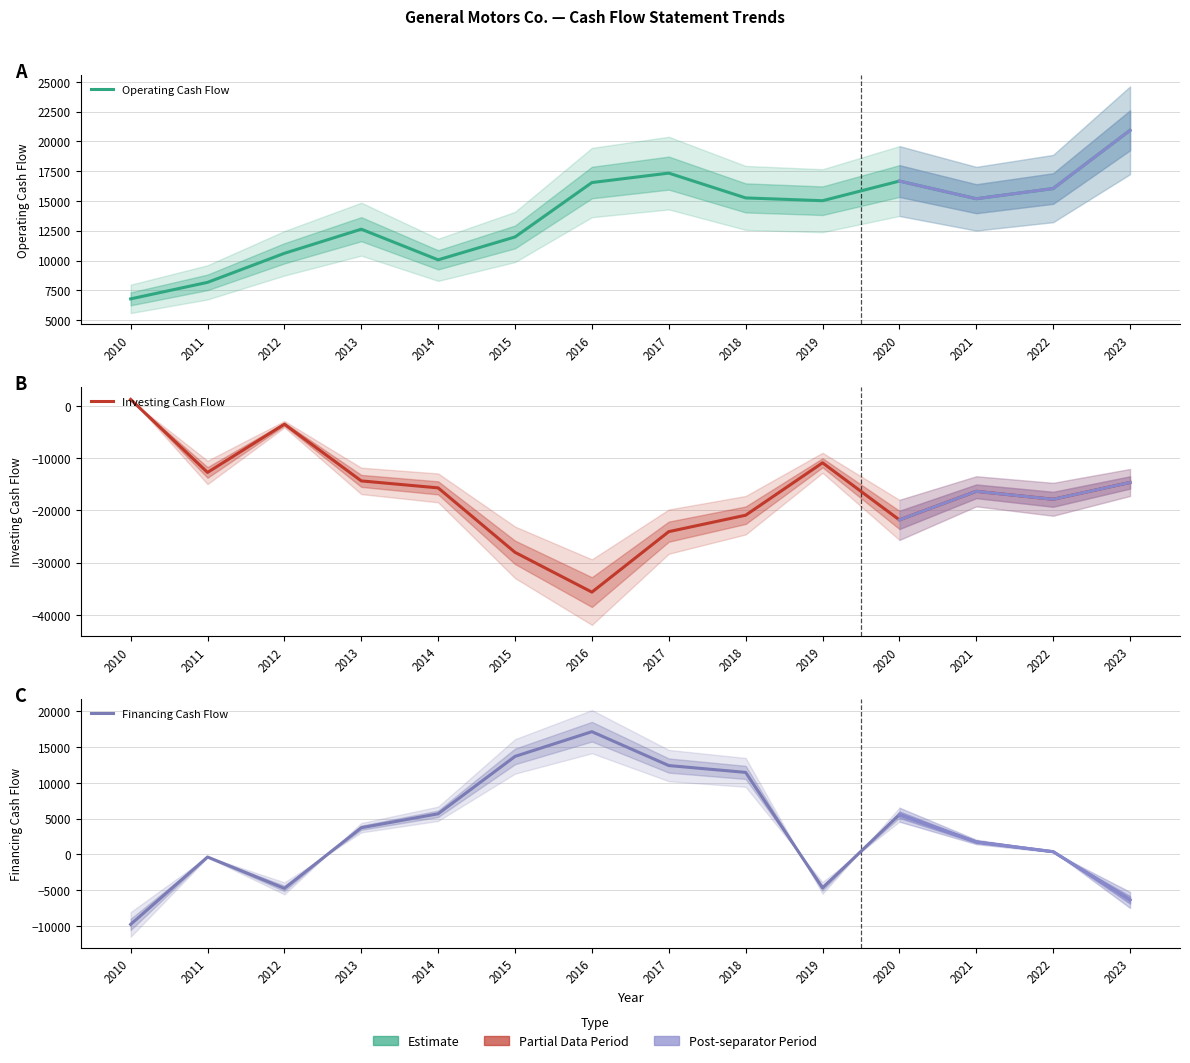

Which series changed the most between 2019 and 2021?

Financing Cash Flow